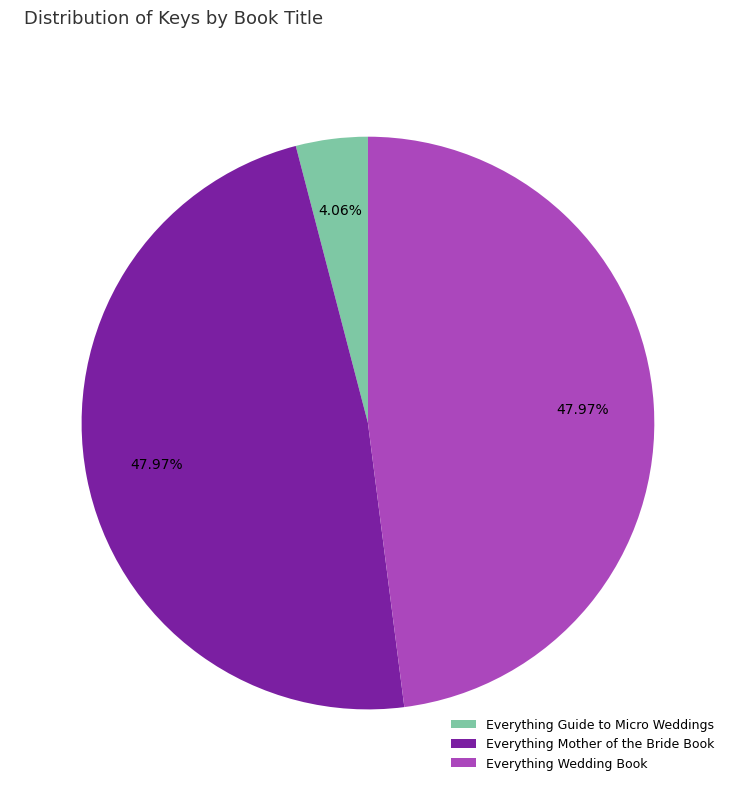

Combined, do Everything Wedding Book and Everything Guide to Micro Weddings account for over 50%?

Yes